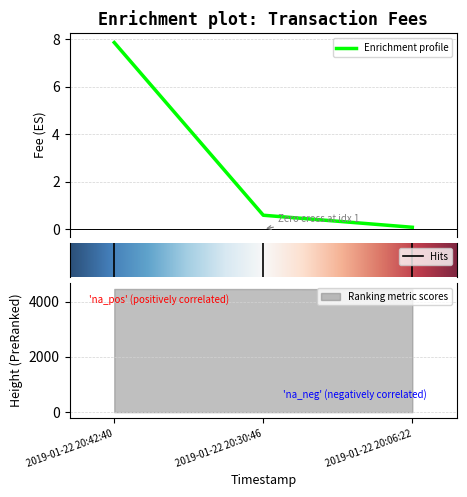

Rank the categories by value from highest to lowest.

2019-01-22 20:42:40, 2019-01-22 20:30:46, 2019-01-22 20:06:22